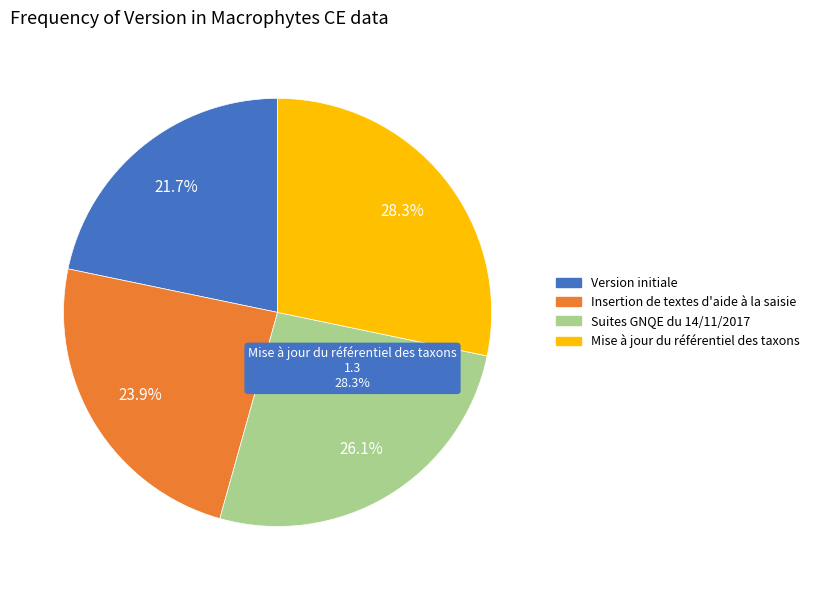

To the nearest percent, what percentage of the pie is Suites GNQE du 14/11/2017?

26%